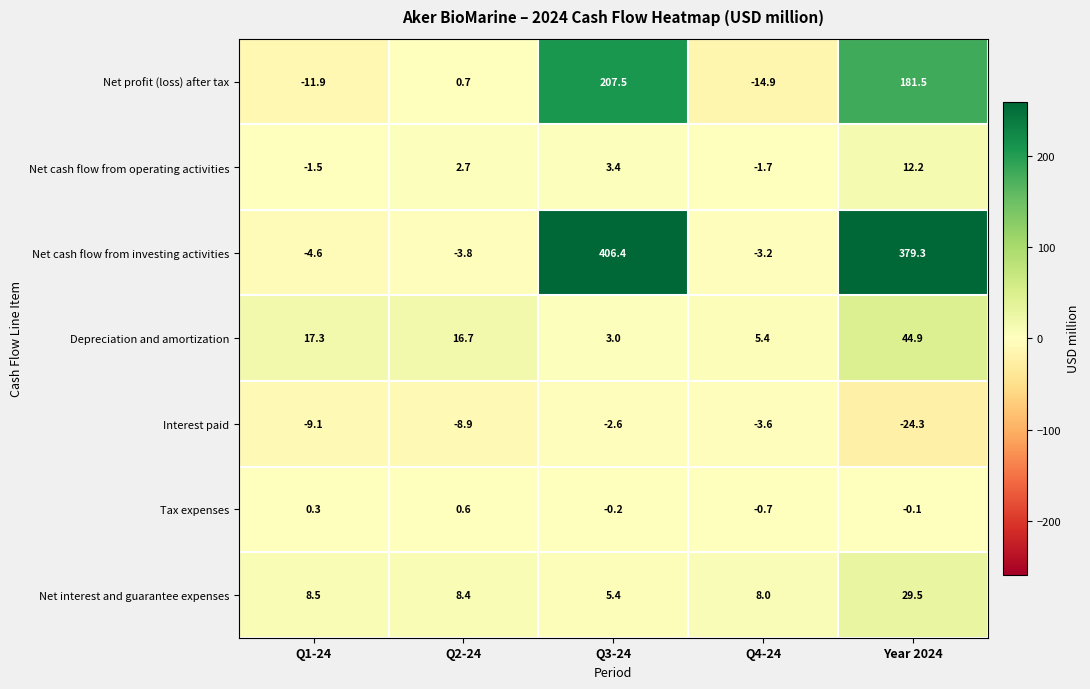

True or false: Interest paid has a value of -3.6 at Q4-24.

True